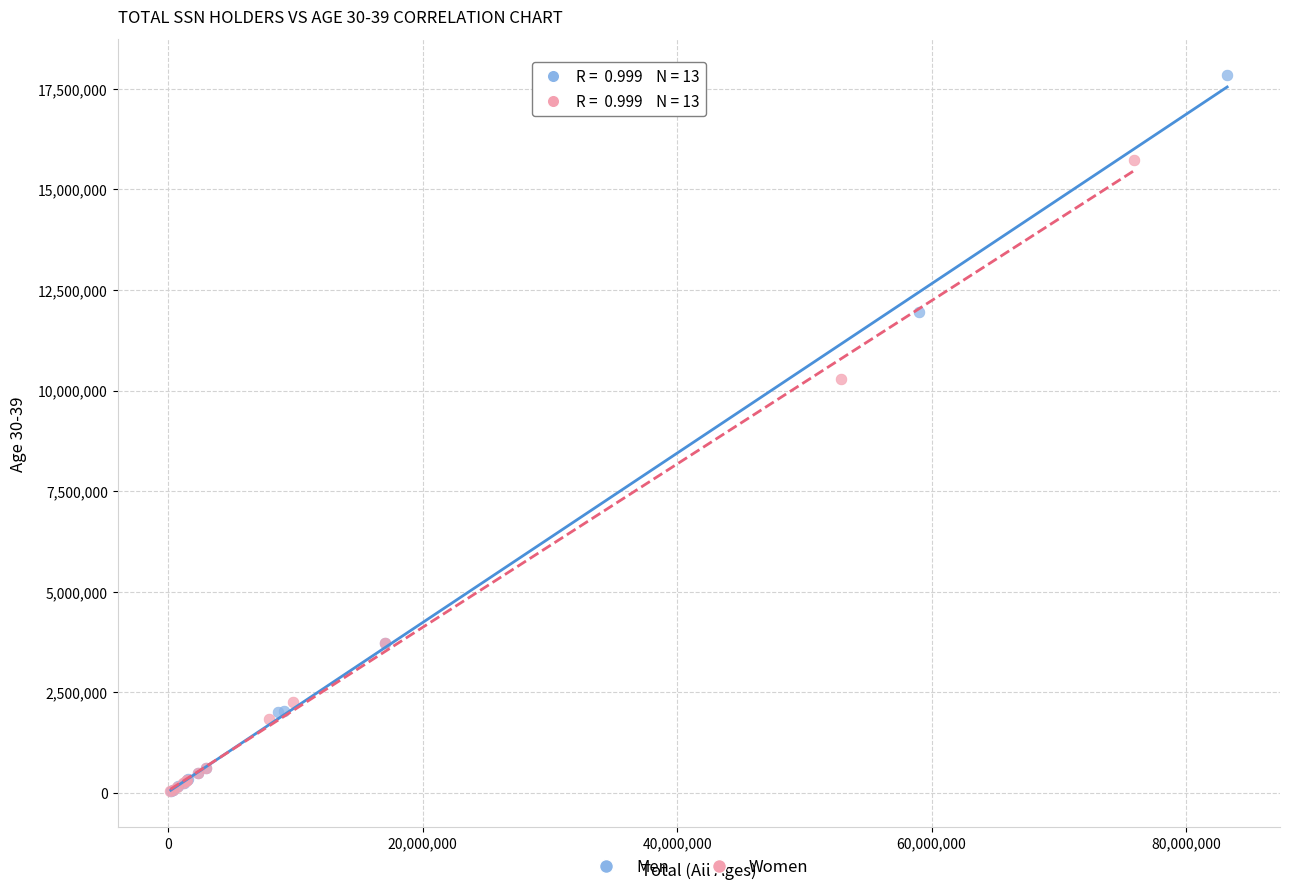

Which series contains the highest Y value?

Men